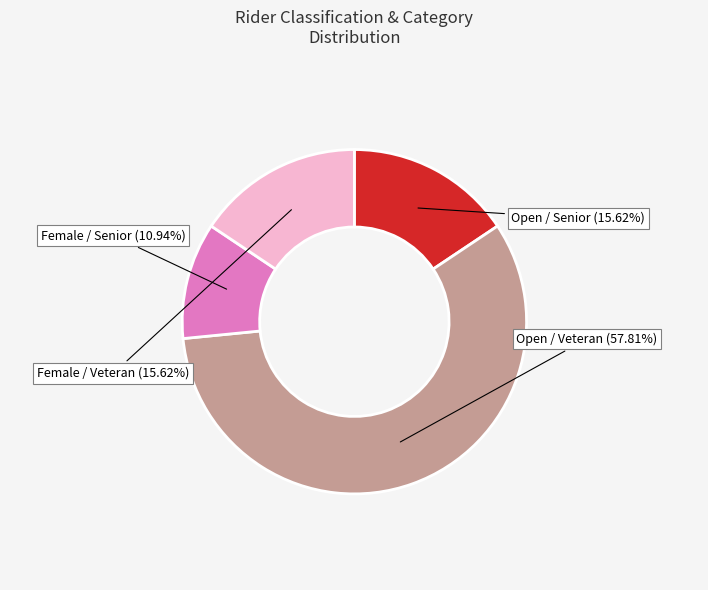

Does any single category account for the majority?

Yes